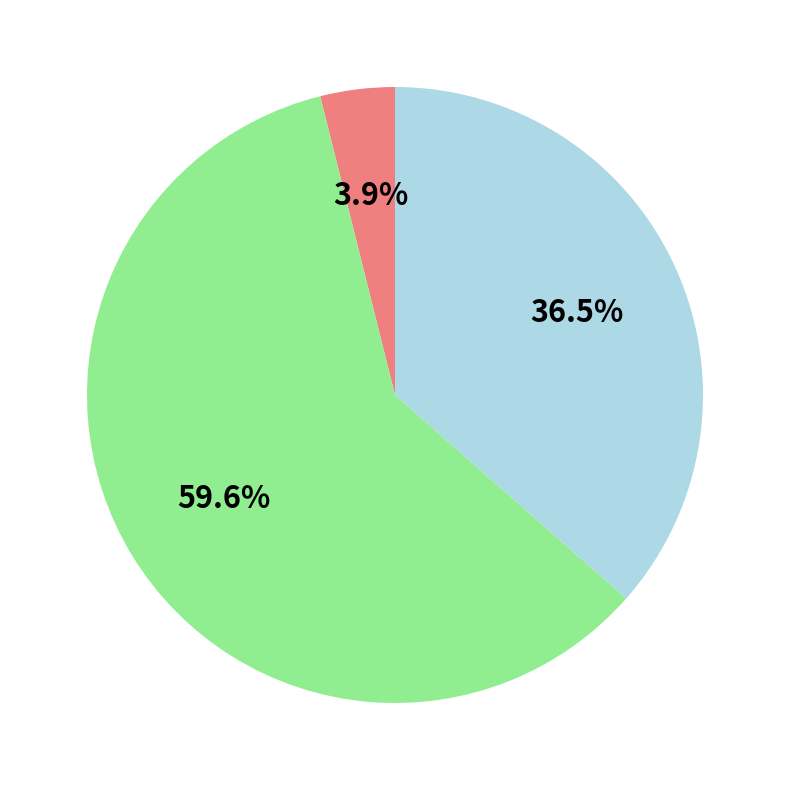

Is there a majority slice in this chart?

Yes